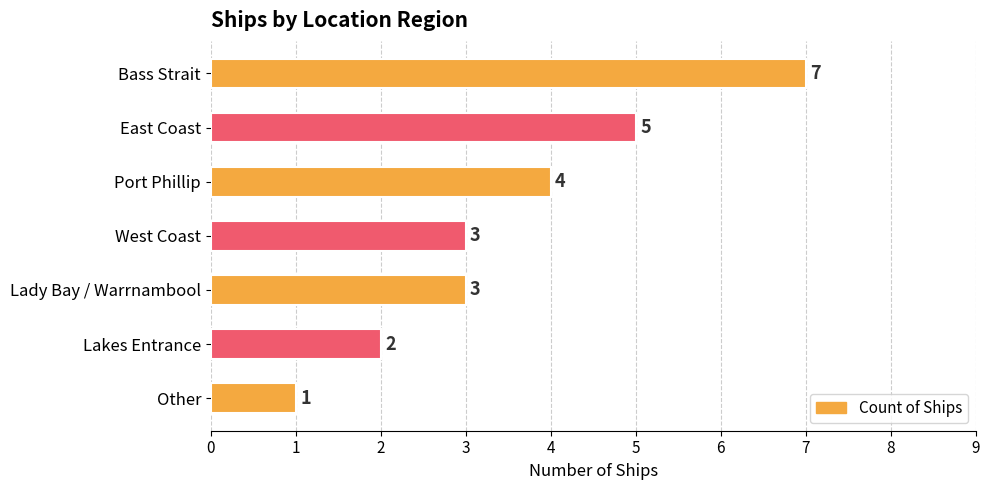

What is the ratio of the value at West Coast to the value at Lakes Entrance?

1.5